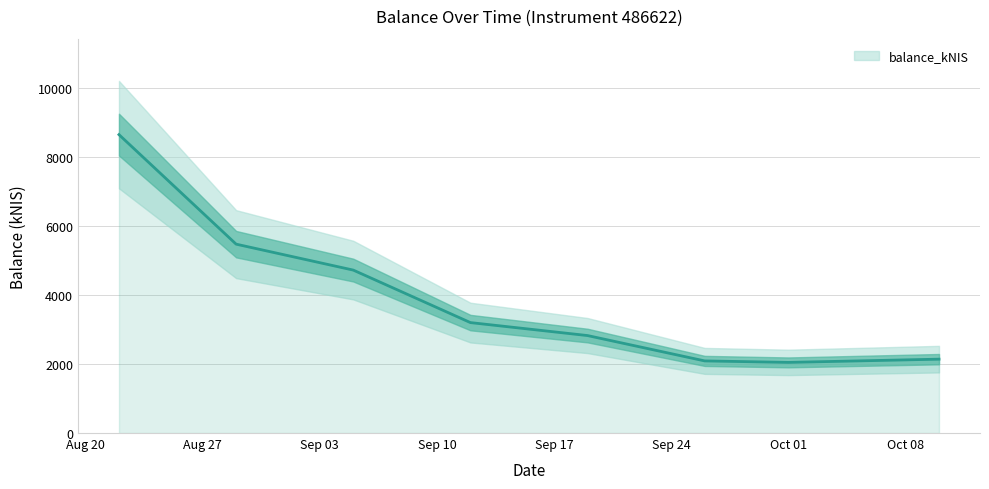

What is the smallest value displayed?

2045.9